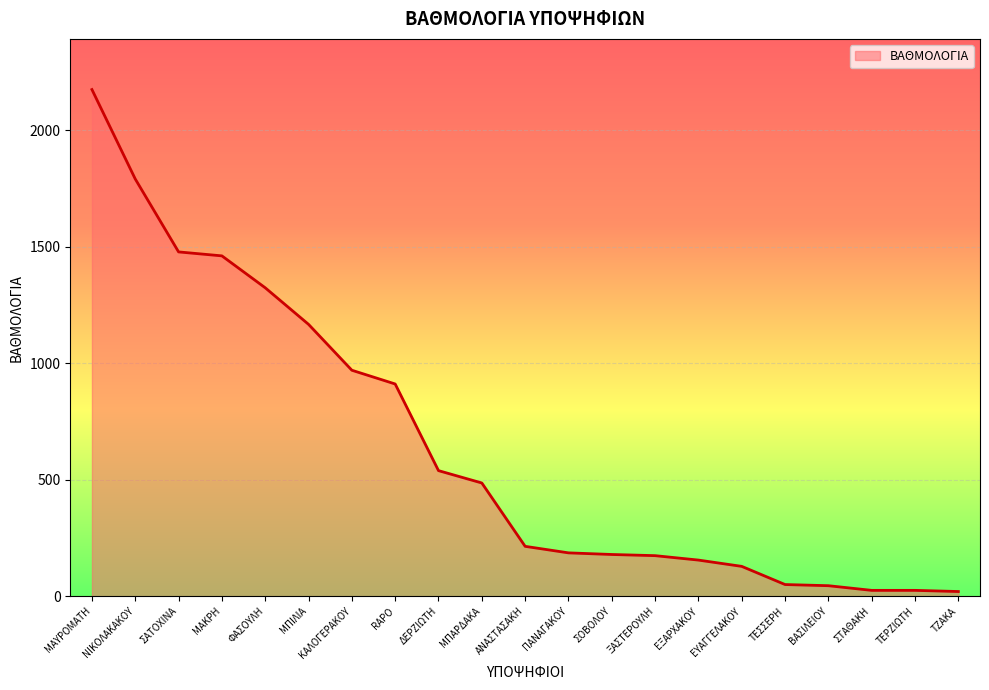

Does the chart display data point markers on the line(s)?

No